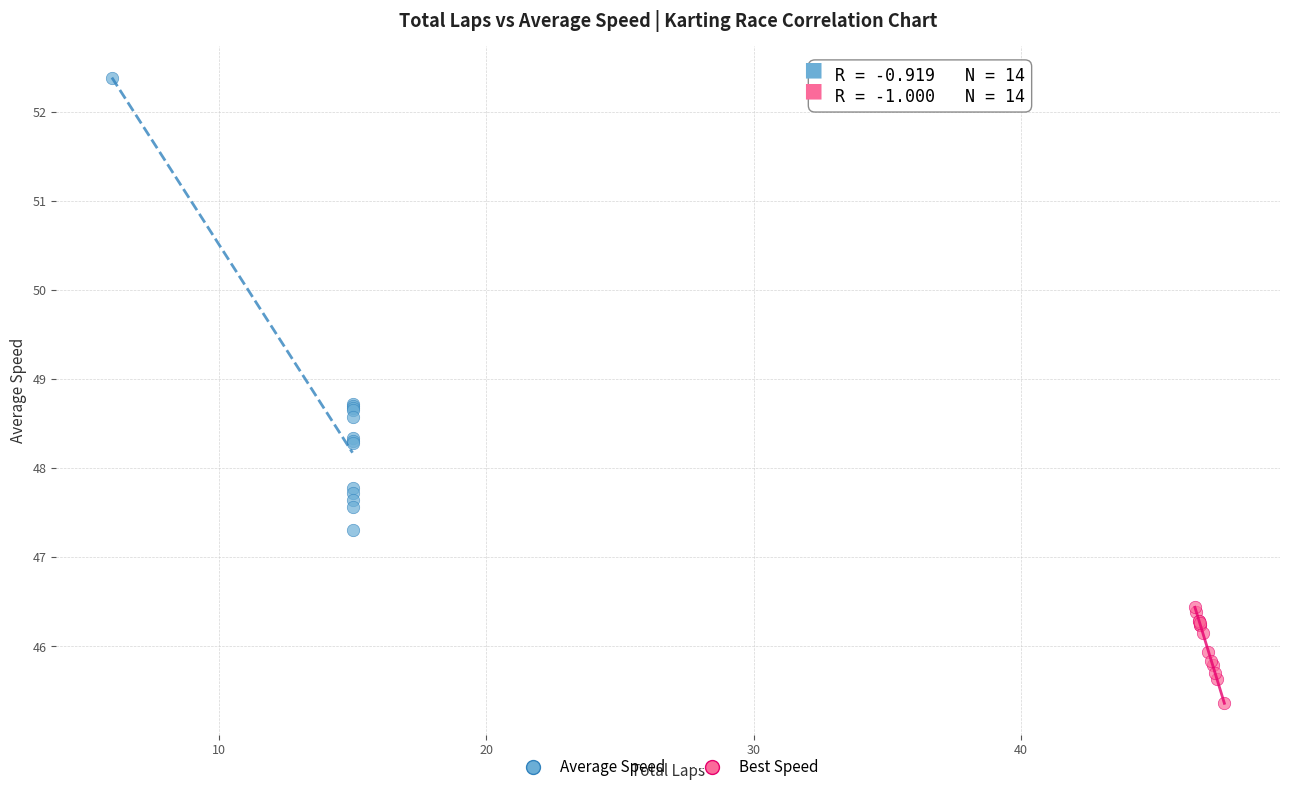

Which series has the largest Y range (max minus min)?

Average Speed